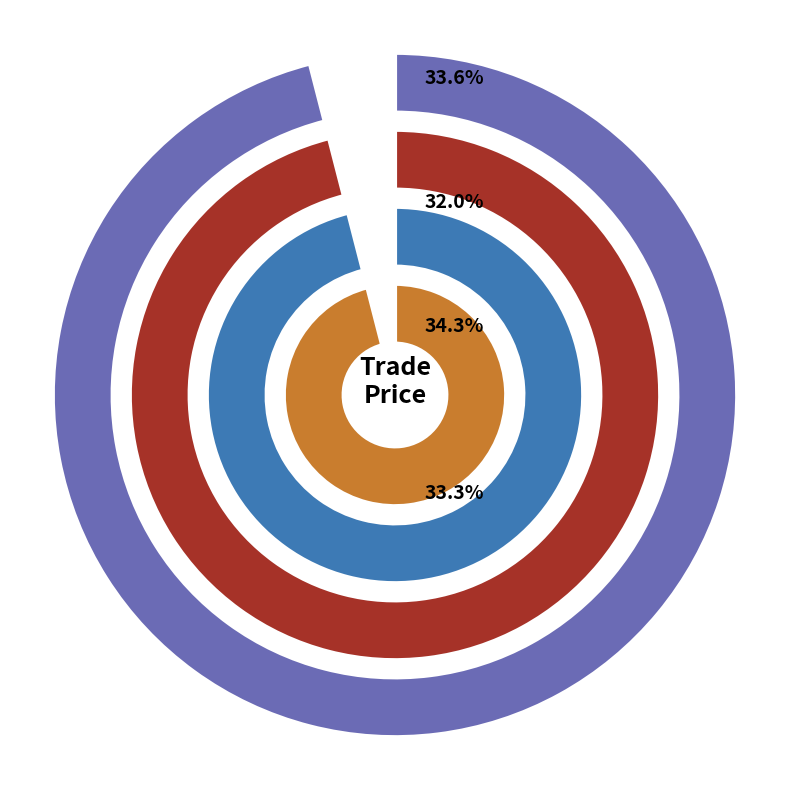

To the nearest percent, what is the average slice percentage?

33%